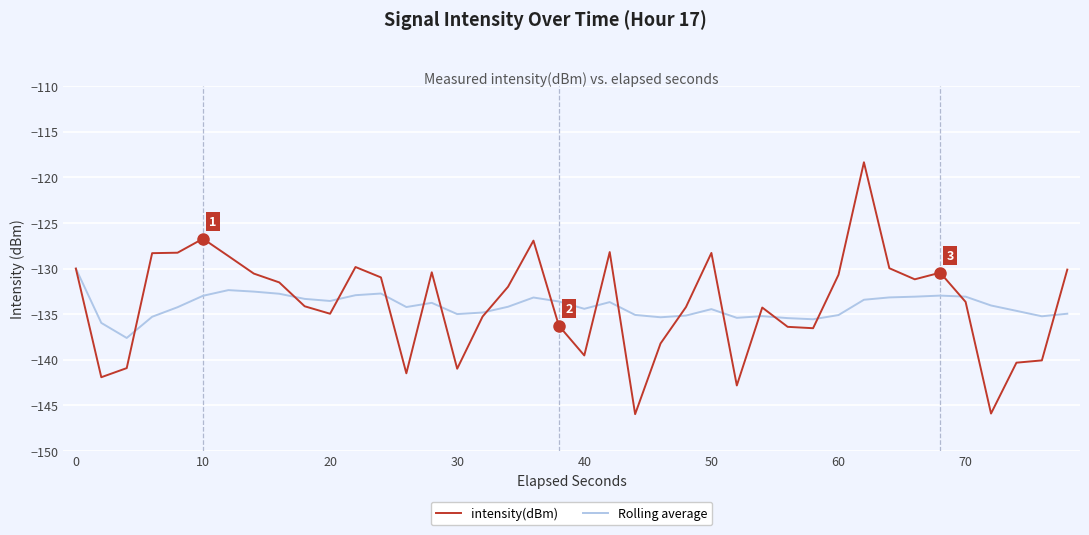

What is the smallest value displayed?

-146.0